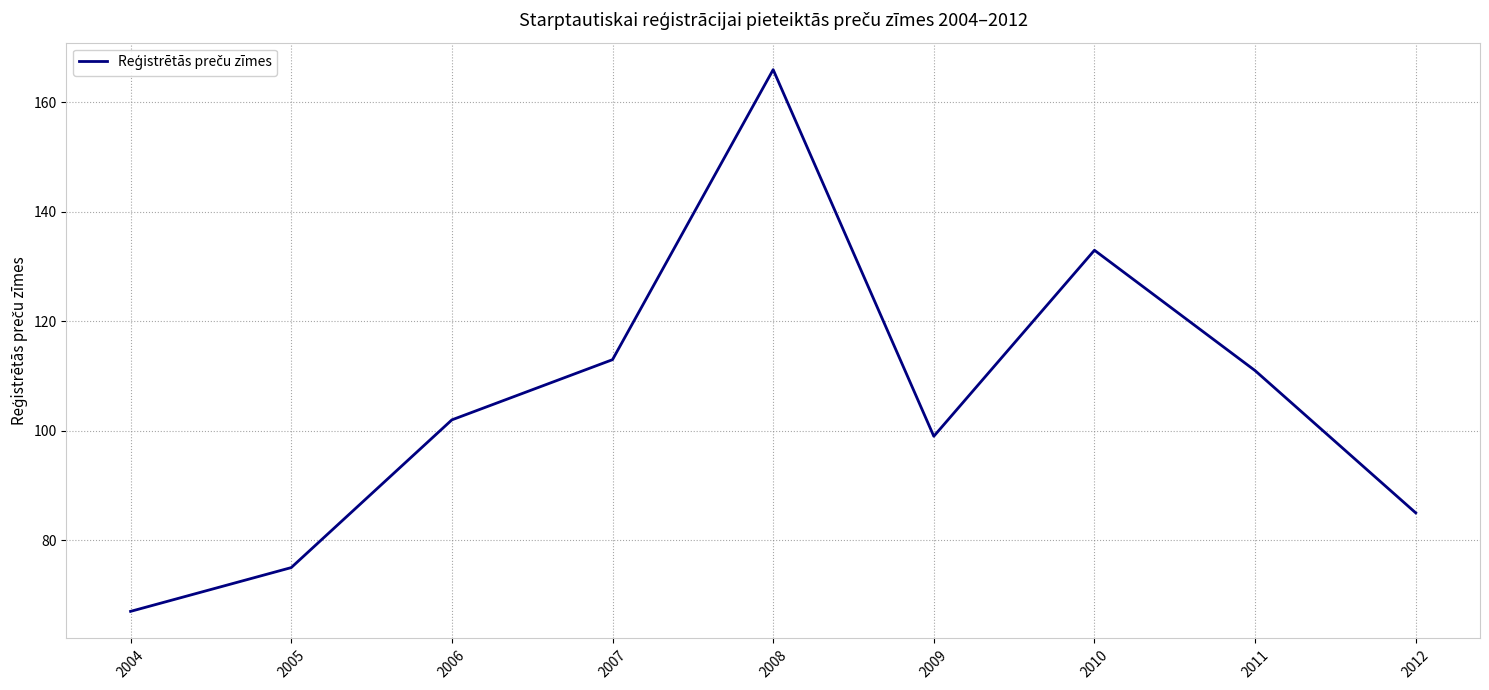

Does the chart have visible grid lines?

Yes